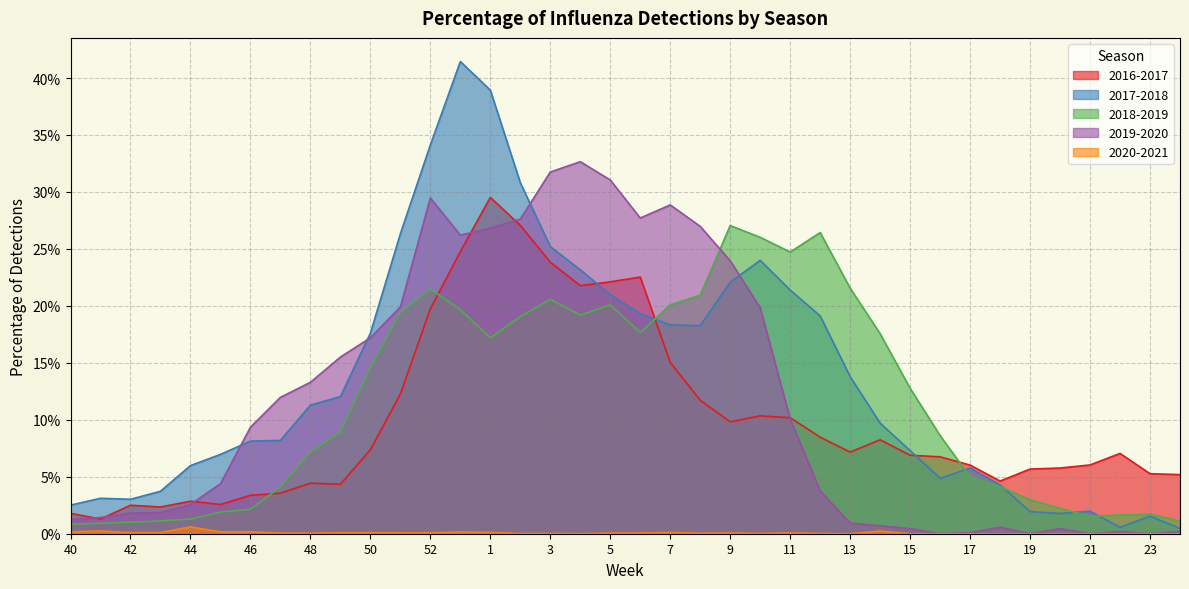

Reading left to right, what are all the values shown in this chart?

2016-2017: 1.8	1.3	2.5	2.3	2.9	2.6	3.4	3.6	4.4	4.3	7.4	12.3	19.7	24.8	29.5	27.1	23.8	21.8	22.1	22.5	15.0	11.7	9.8	10.3	10.2	8.5	7.2	8.2	6.9	6.8	6.0	4.6	5.7	5.8	6.0	7.0	5.3	5.2
2017-2018: 2.5	3.1	3.0	3.7	6.0	7.0	8.1	8.2	11.3	12.0	17.6	26.3	34.1	41.5	38.9	30.8	25.2	23.2	21.0	19.3	18.3	18.3	22.1	24.0	21.4	19.1	13.8	9.7	7.3	4.9	5.8	4.3	1.9	1.8	2.0	0.6	1.5	0.5
2018-2019: 0.8	0.9	1.0	1.1	1.3	1.9	2.2	4.1	7.2	8.9	14.6	19.4	21.5	19.7	17.2	19.1	20.6	19.2	20.1	17.7	20.1	20.9	27.1	26.0	24.7	26.4	21.6	17.6	12.8	8.6	5.0	4.1	3.0	2.2	1.5	1.6	1.7	1.1
2019-2020: 1.2	1.4	1.8	1.9	2.6	4.4	9.3	12.0	13.3	15.5	17.2	19.9	29.5	26.2	26.8	27.6	31.8	32.7	31.1	27.7	28.9	27.0	24.0	19.8	10.1	3.8	0.9	0.7	0.4	0.0	0.1	0.6	0.0	0.4	0.0	0.2	0.0	0.2
2020-2021: 0.2	0.2	0.1	0.1	0.6	0.2	0.2	0.1	0.0	0.1	0.1	0.1	0.1	0.2	0.1	0.0	0.0	0.0	0.1	0.1	0.1	0.0	0.1	0.0	0.1	0.0	0.0	0.2	0.0	0.0	0.0	0.0	0.0	0.0	0.0	0.0	0.0	0.0